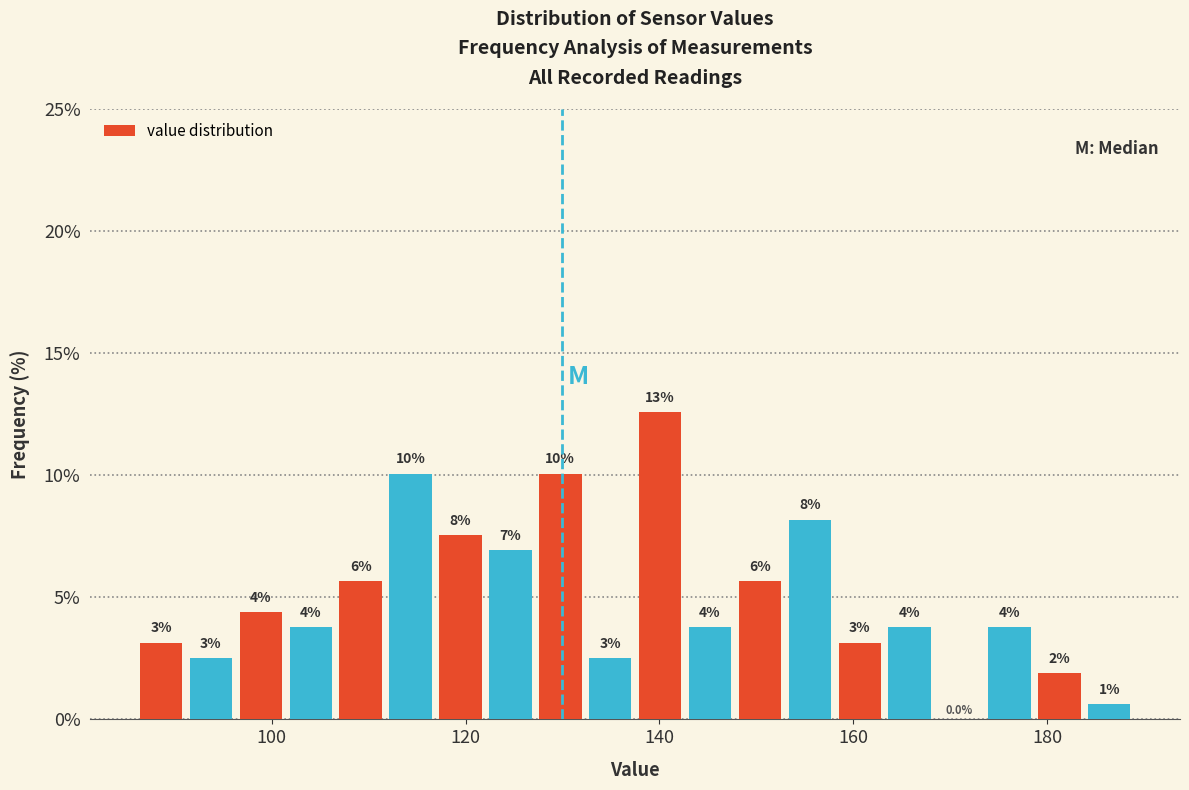

Read against the x-axis, roughly where is the centre of the tallest bar?

140